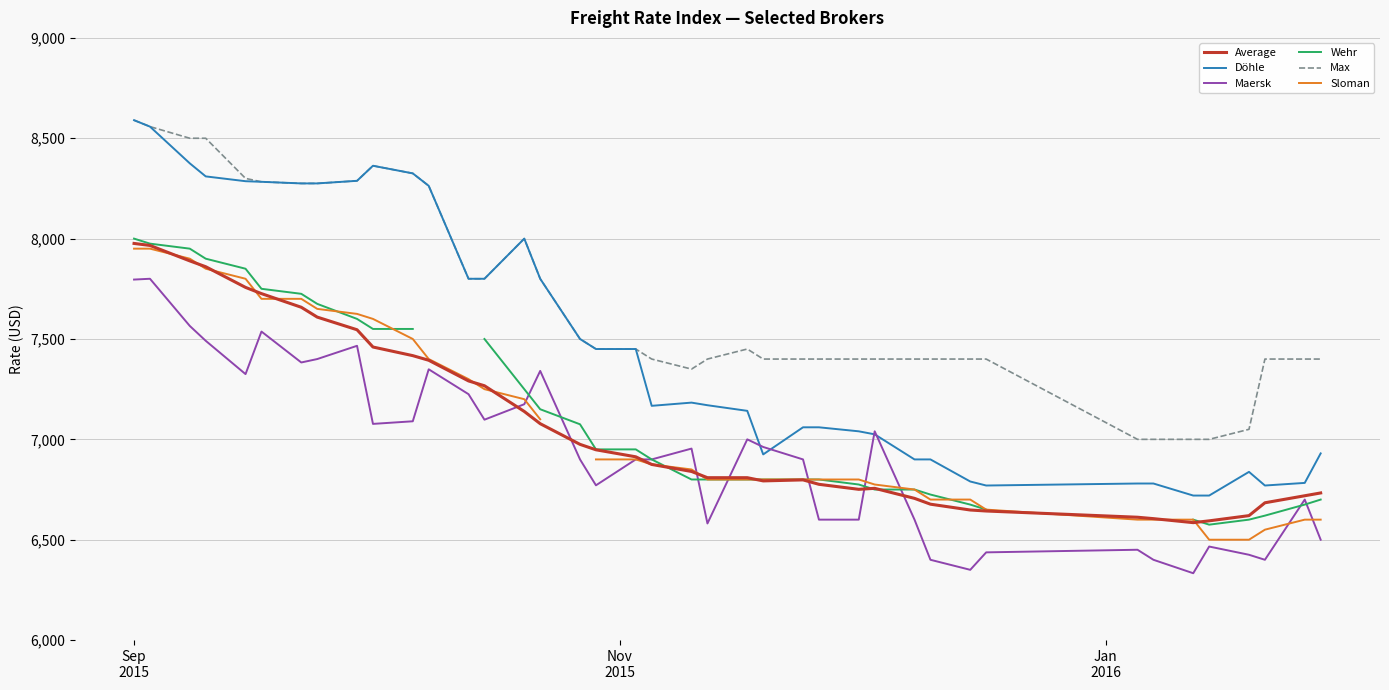

What are all the series names shown in the legend?

Average, Döhle, Maersk, Wehr, Max, Sloman